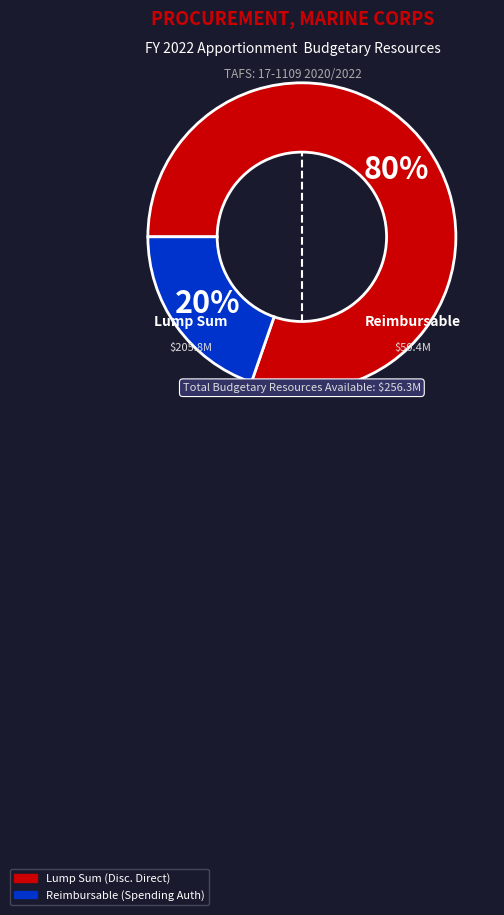

Rank the categories by value from highest to lowest.

Lump Sum (Disc. Direct), Reimbursable (Spending Auth)